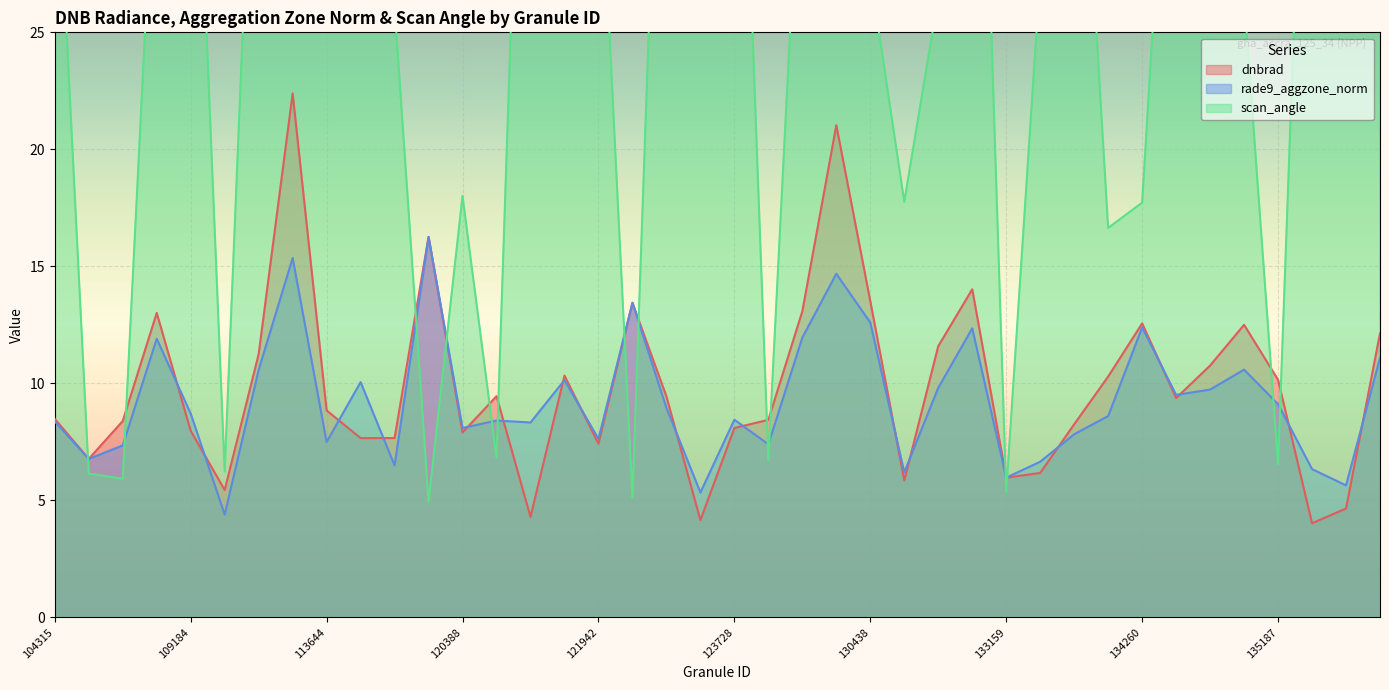

Is the value of dnbrad at 134260 greater than the value of rade9_aggzone_norm at 134442?

Yes